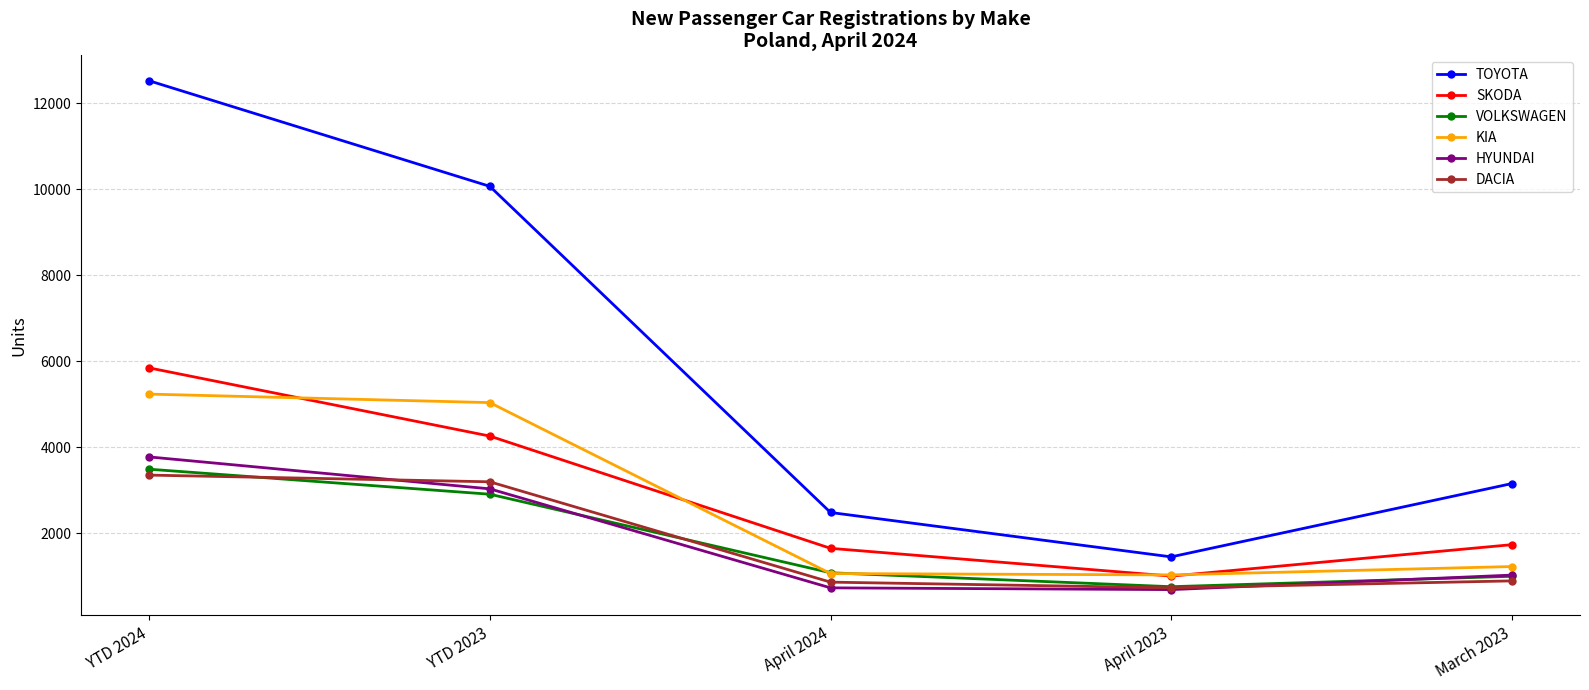

What is the value of the SKODA point at the 3rd from the left?

1647